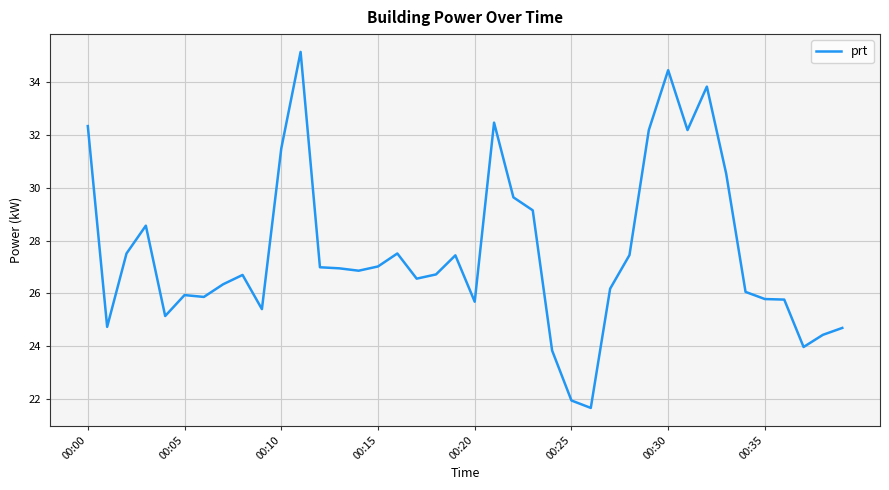

How many values are below 26?

14